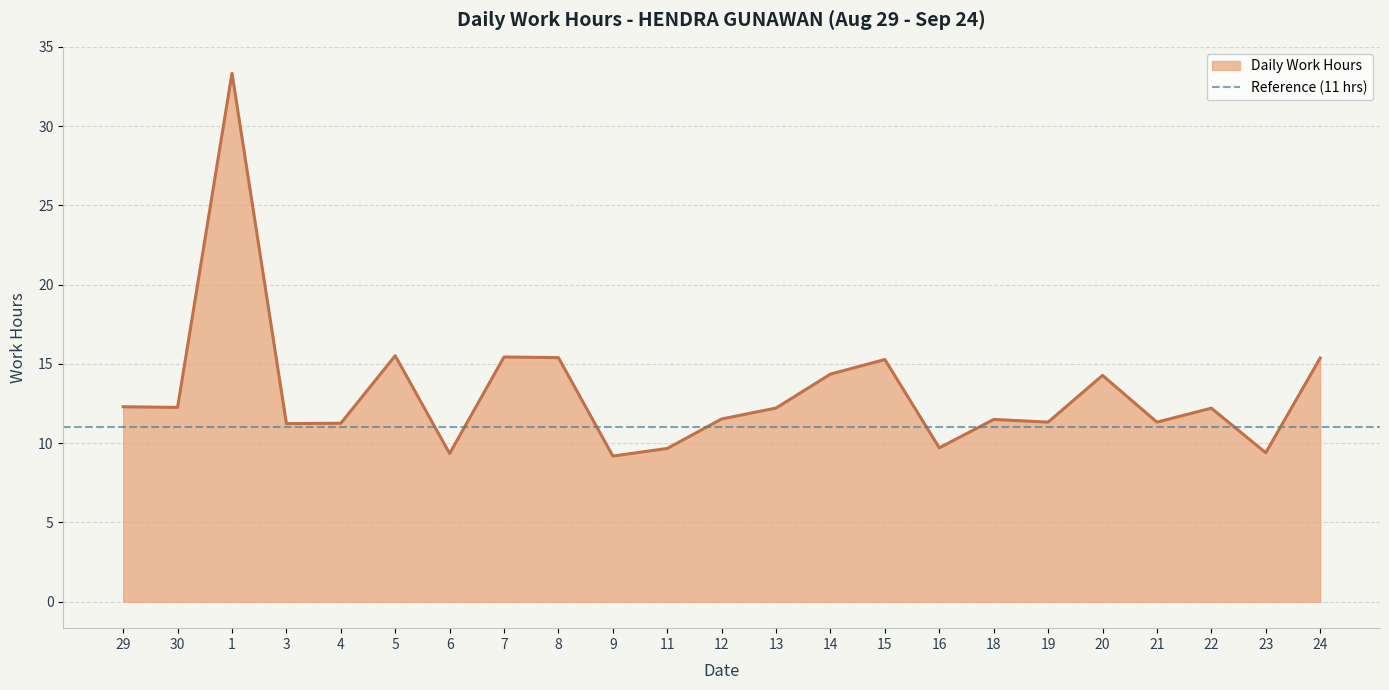

How many points are higher than both their immediate neighbors (excluding endpoints)?

7